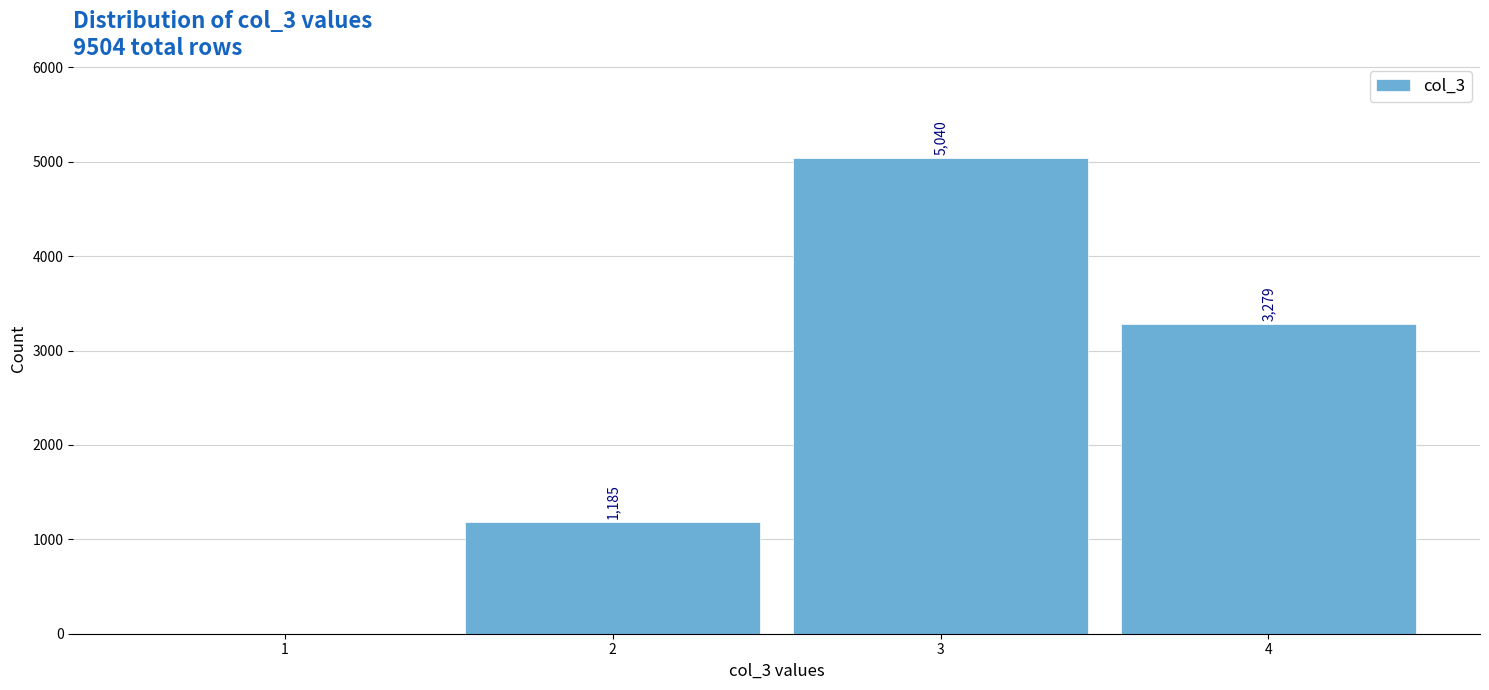

Reading left to right, what are all the values shown in this chart?

1=0	2=1185	3=5040	4=3279